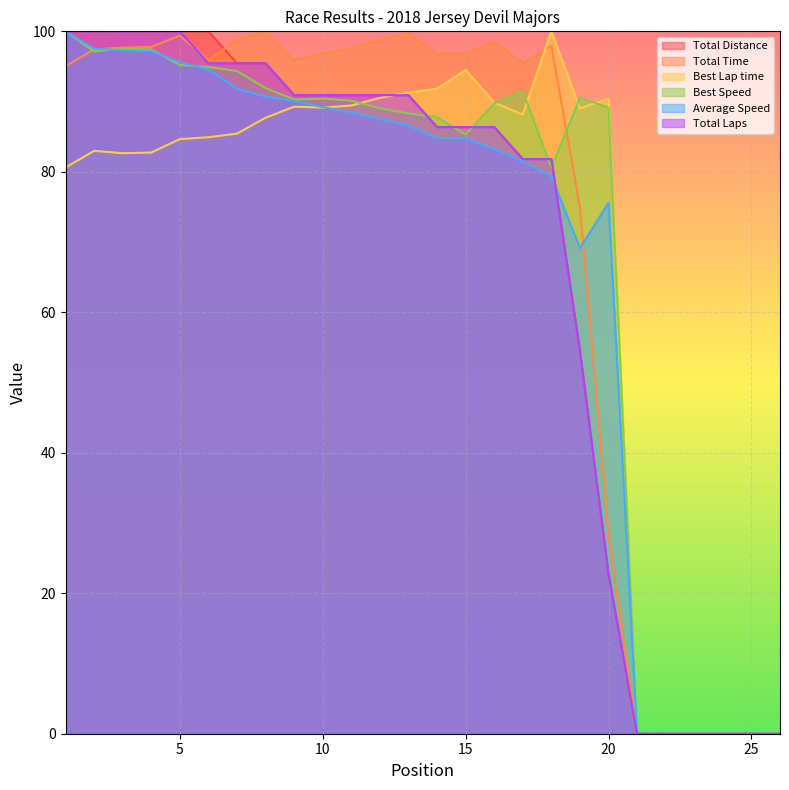

True or false: Best Speed and Average Speed intersect in this chart.

True